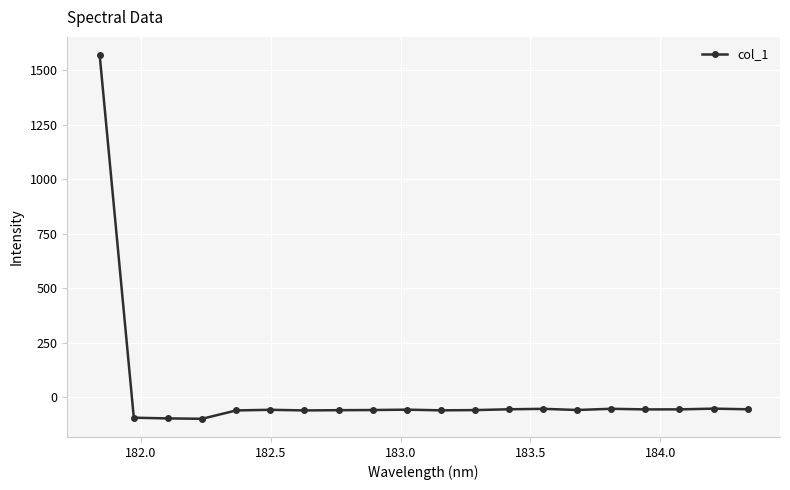

What is the value of the 6th point from the left?

-58.0